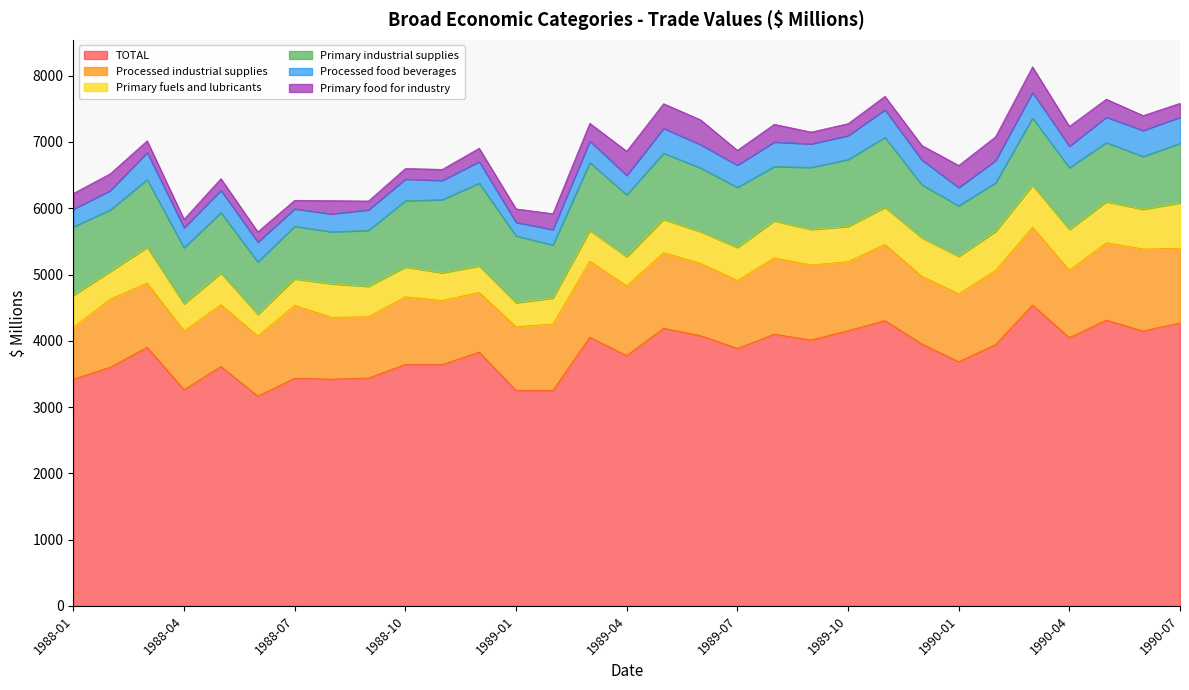

How many lines are shown in the chart?

6